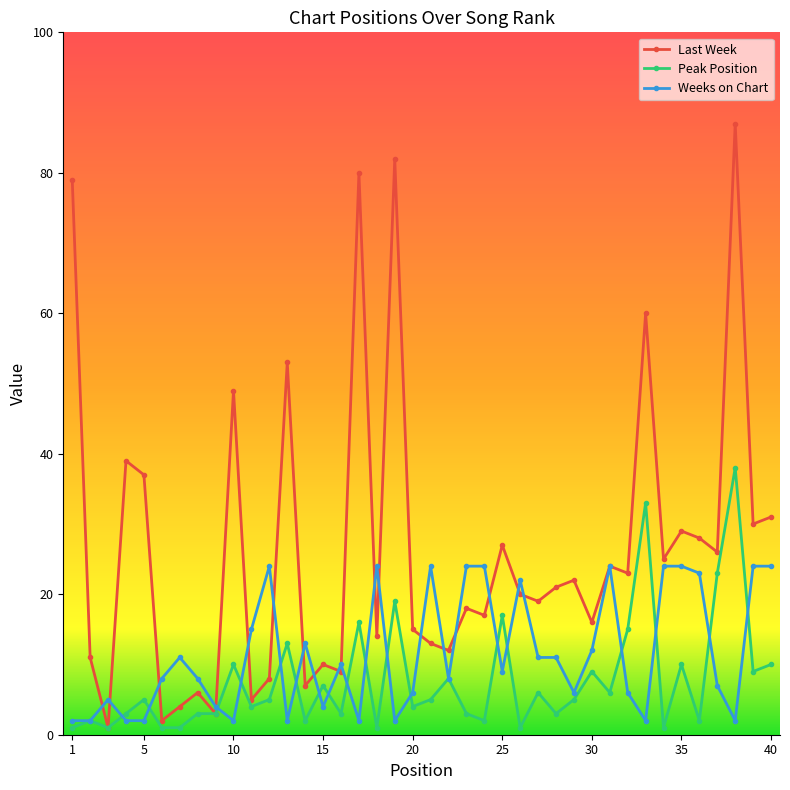

Reading right to left, transcribe all the data shown in this chart.

Last Week: 31	30	87	26	28	29	25	60	23	24	16	22	21	19	20	27	17	18	12	13	15	82	14	80	9	10	7	53	8	5	49	3	6	4	2	37	39	1	11	79
Peak Position: 10	9	38	23	2	10	1	33	15	6	9	5	3	6	1	17	2	3	8	5	4	19	1	16	3	7	2	13	5	4	10	3	3	1	1	5	3	1	2	1
Weeks on Chart: 24	24	2	7	23	24	24	2	6	24	12	6	11	11	22	9	24	24	8	24	6	2	24	2	10	4	13	2	24	15	2	4	8	11	8	2	2	5	2	2